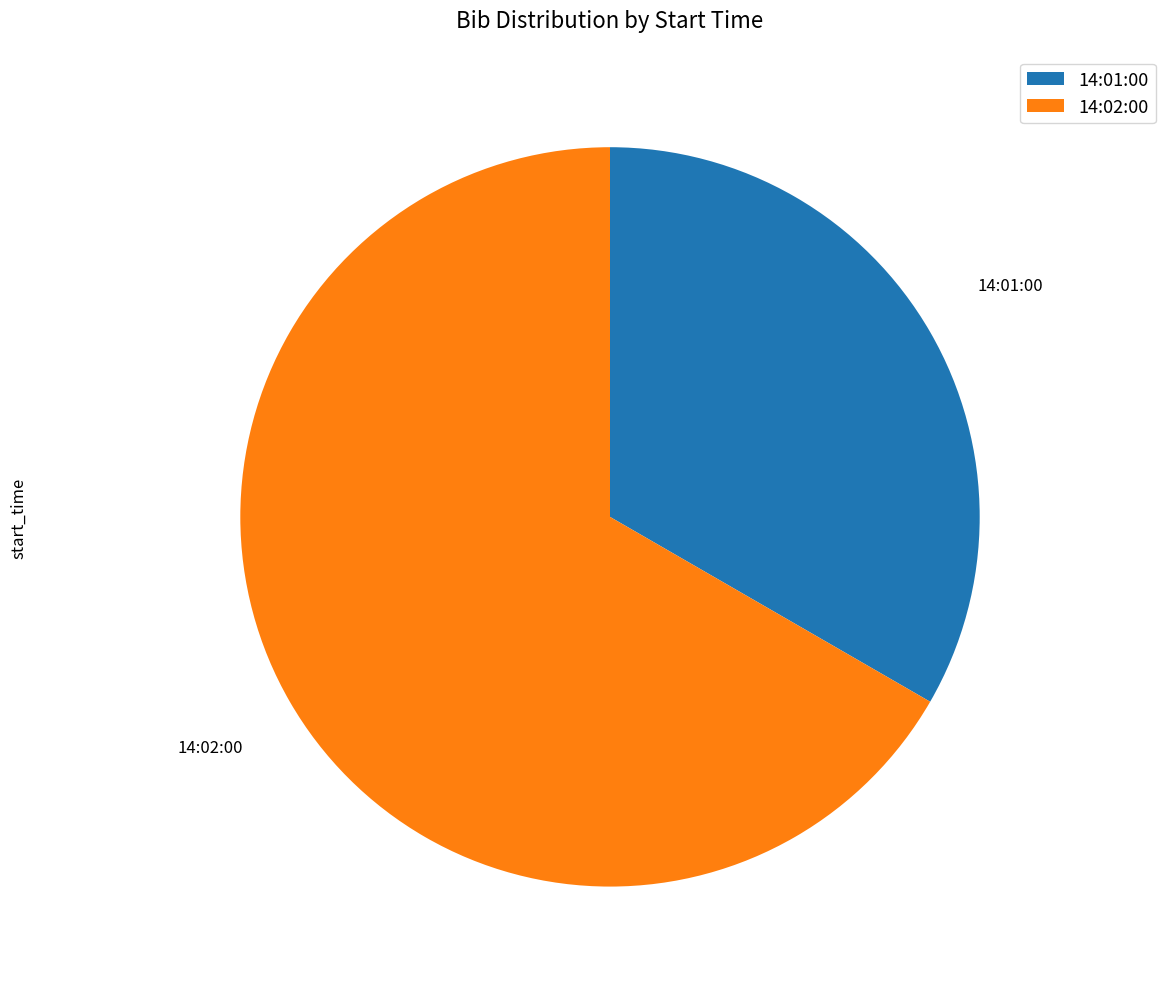

What is the ratio of the value at 14:02:00 to the value at 14:01:00?

2.0